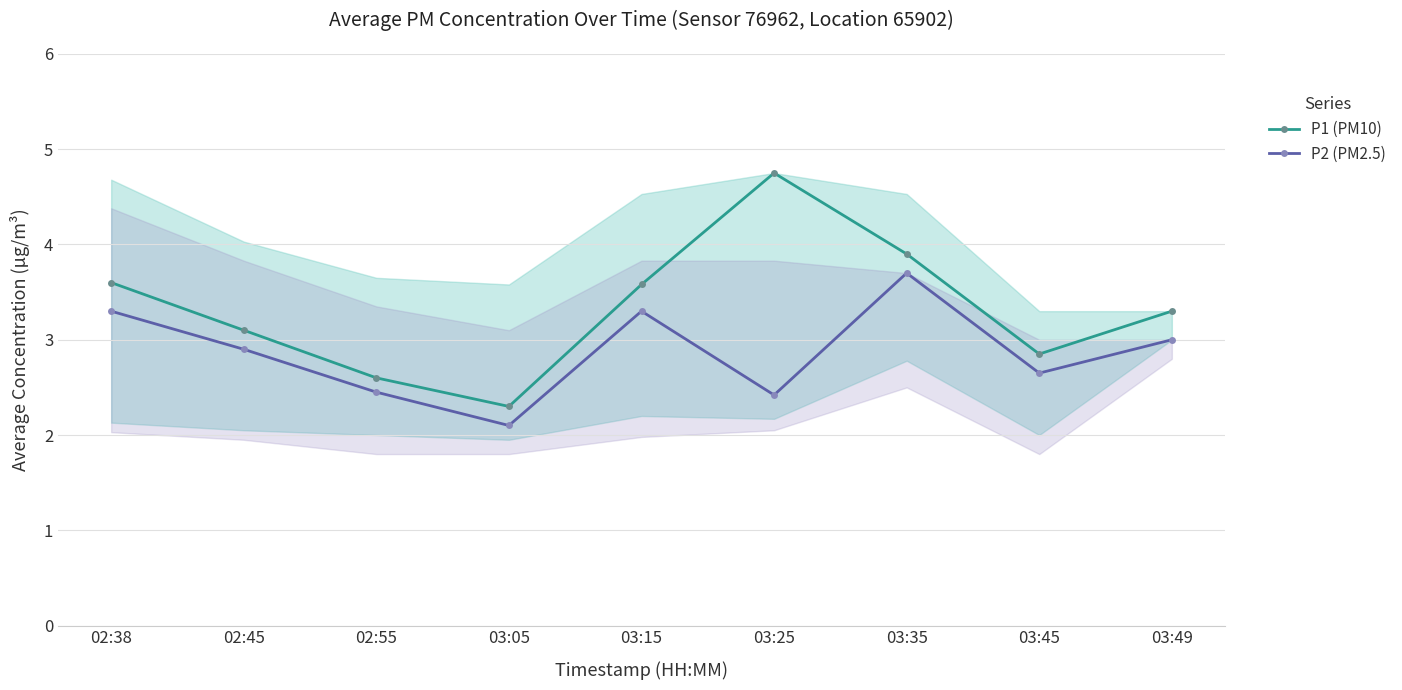

Does the chart have visible grid lines?

Yes